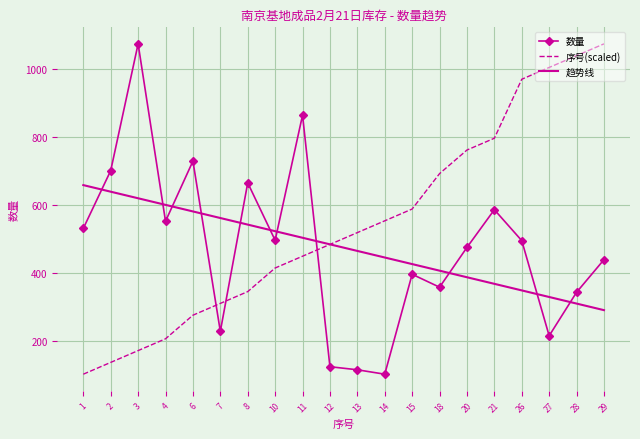

How many categories are shown in the chart?

20